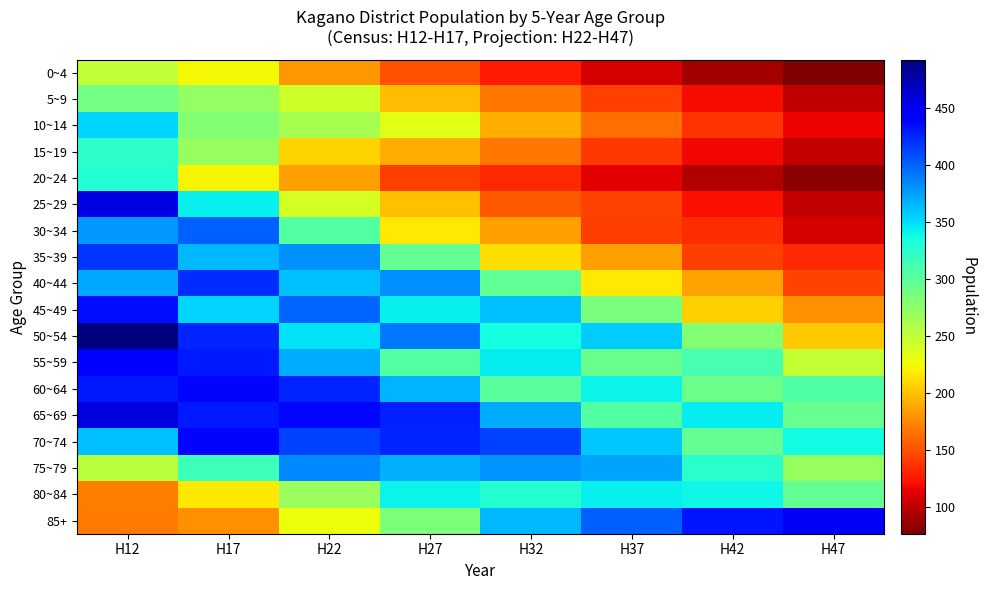

What is the smallest value displayed?

77